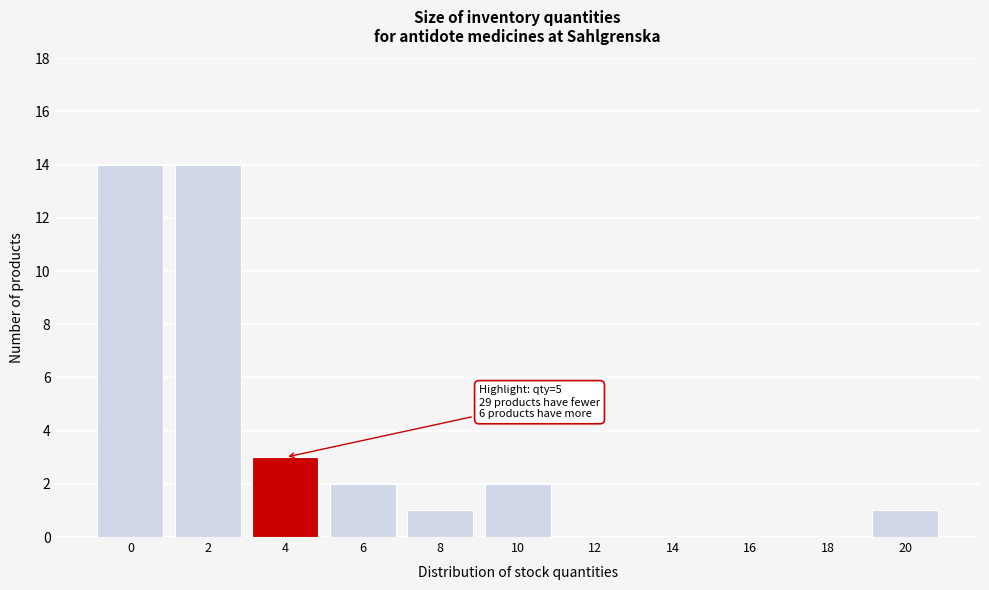

Reading left to right, extract all data points from this chart.

0=14	2=14	4=3	6=2	8=1	10=2	12=0	14=0	16=0	18=0	20=1